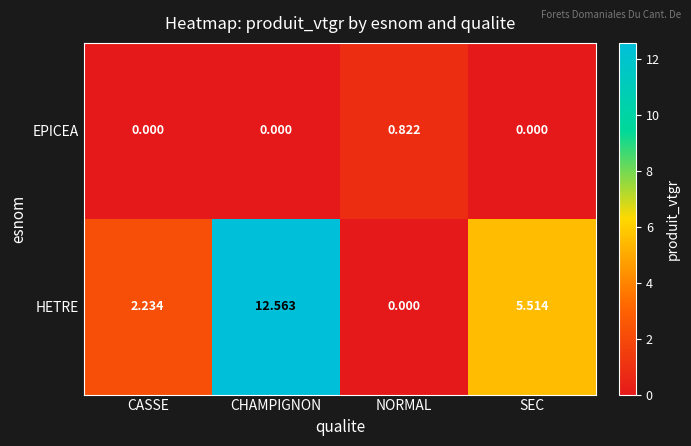

At SEC, list the series in order from smallest to largest.

EPICEA, HETRE